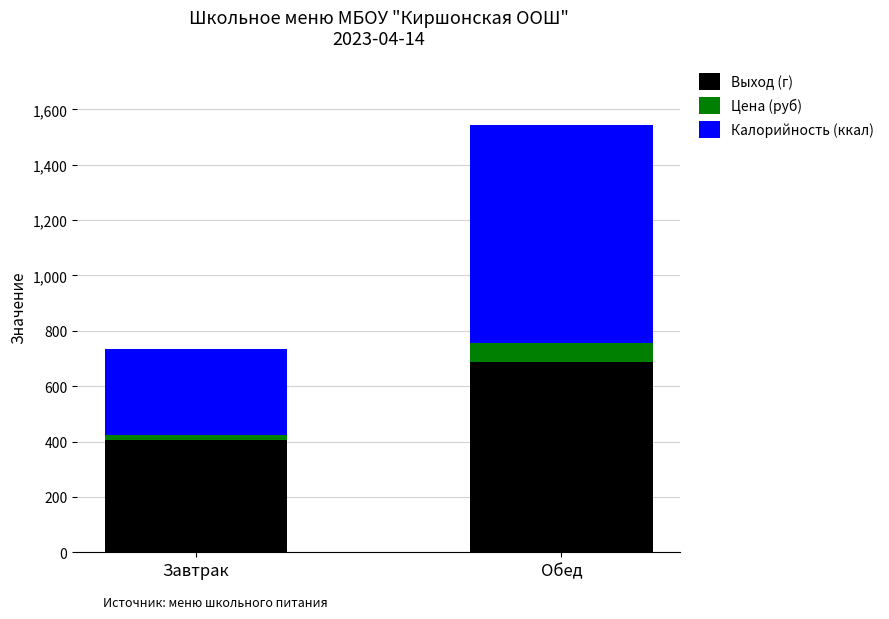

What is the sum of all Выход (г) values?

1095.0